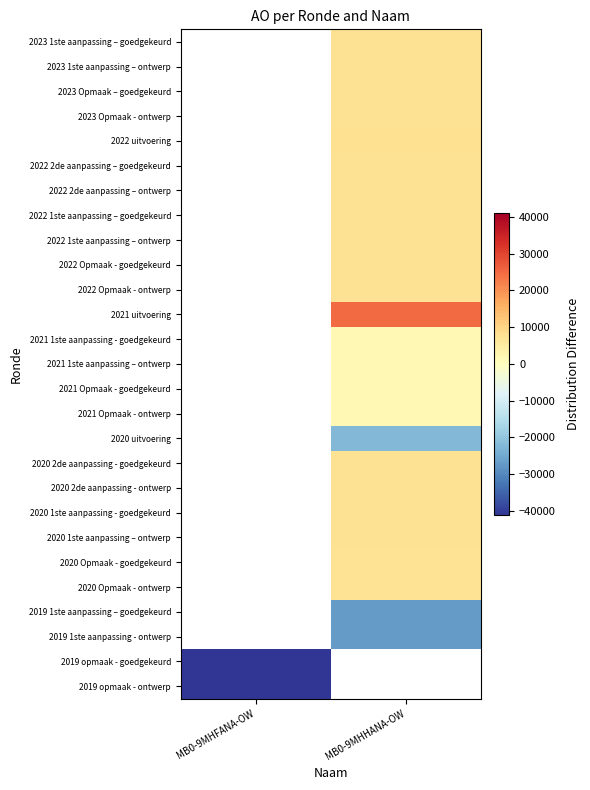

How many series are shown in this chart?

27